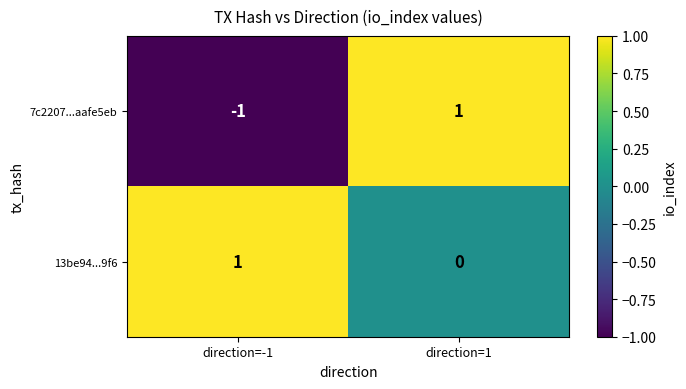

Which series changed the most between direction=-1 and direction=1?

7c2207...aafe5eb